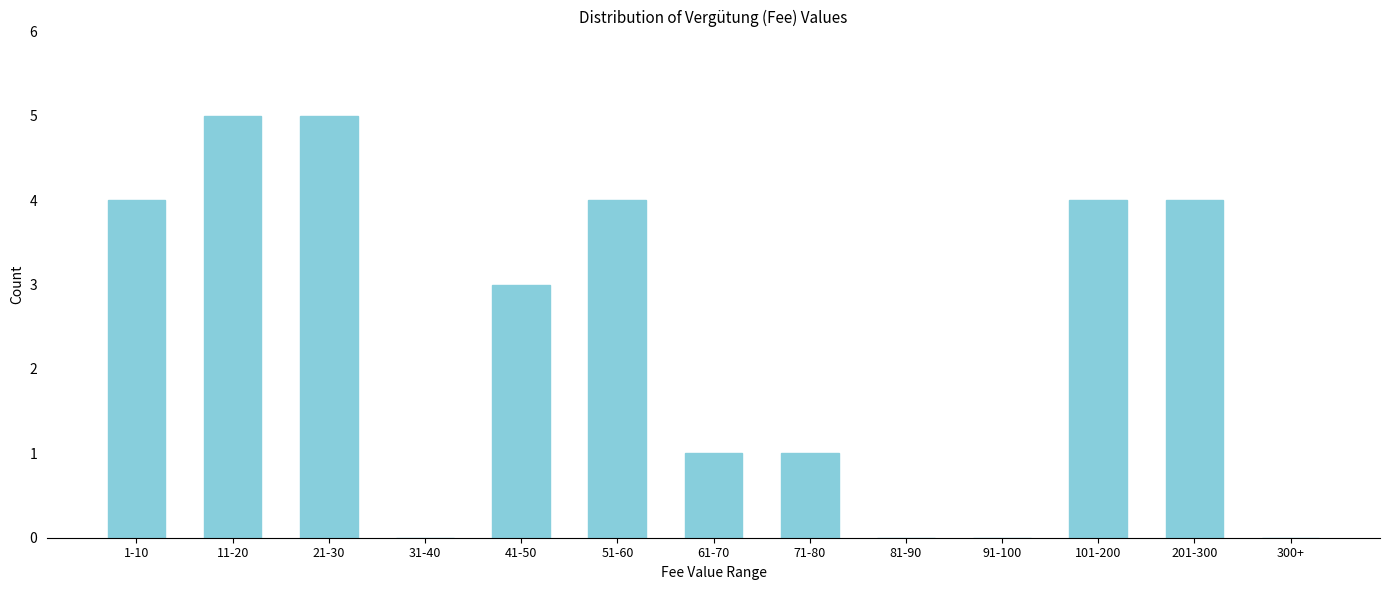

Reading left to right, transcribe all the data shown in this chart.

1-10=4	11-20=5	21-30=5	31-40=0	41-50=3	51-60=4	61-70=1	71-80=1	81-90=0	91-100=0	101-200=4	201-300=4	300+=0